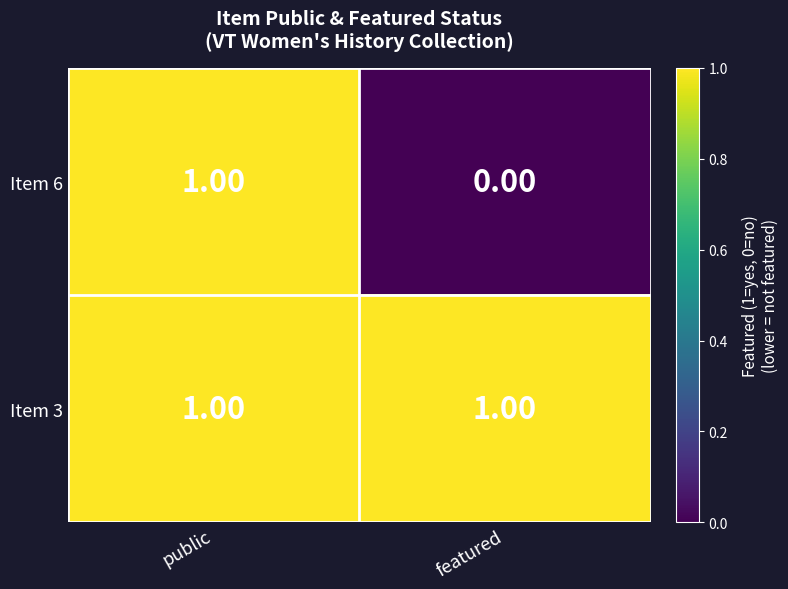

List the series in order of their overall mean, highest first.

Item 3, Item 6